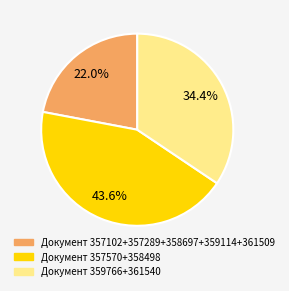

Is there any slice that represents more than half of the pie?

No